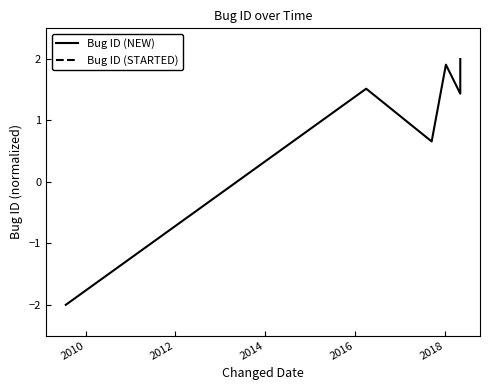

What is the maximum value shown in the chart?

2.0